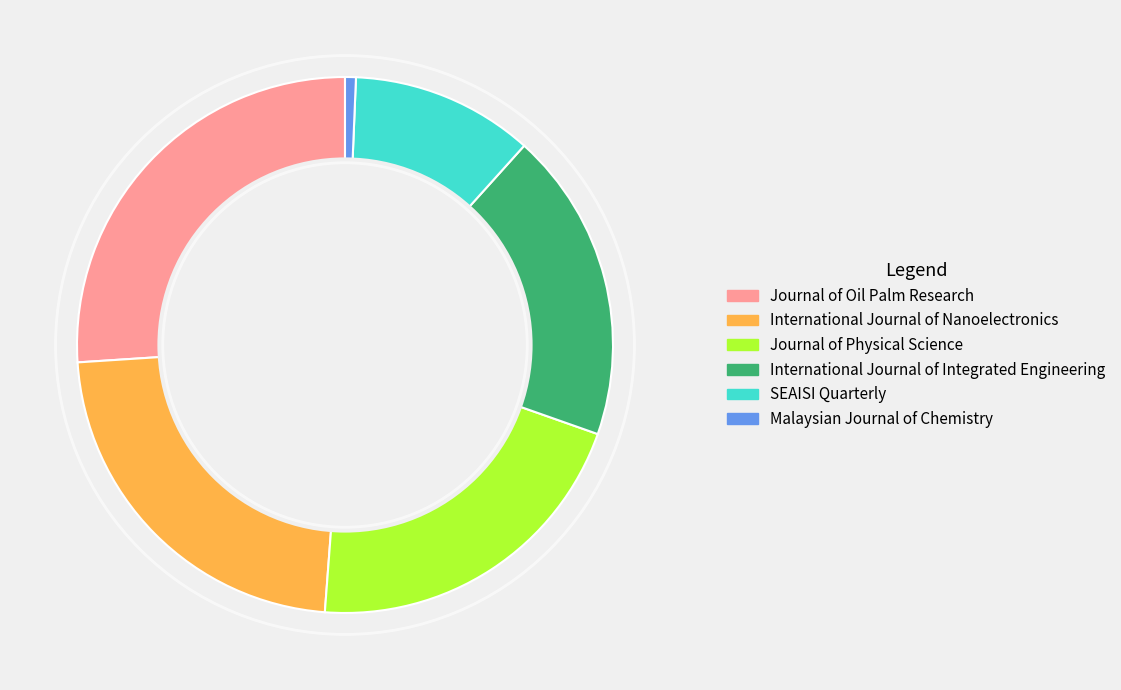

How many segments does this pie chart have?

6